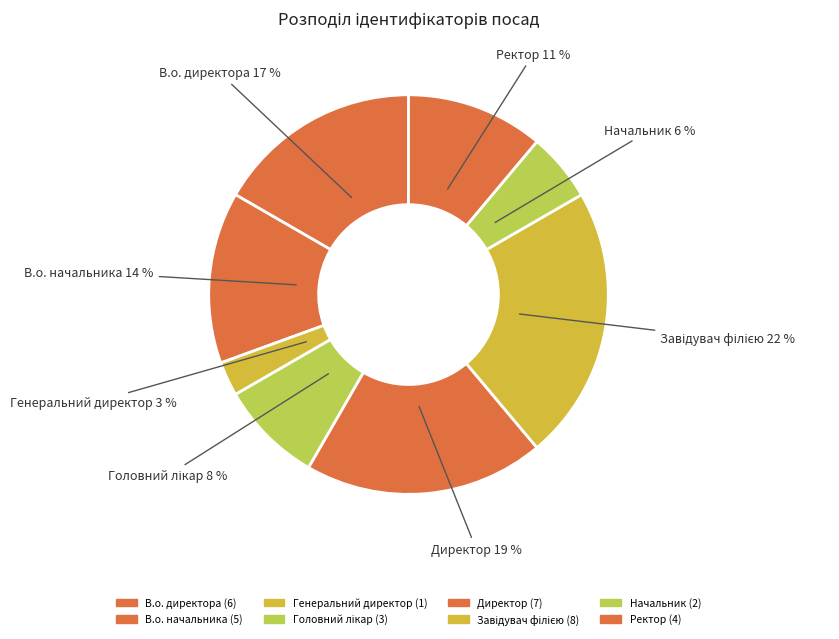

Which category has the biggest portion of the pie?

Завідувач філією